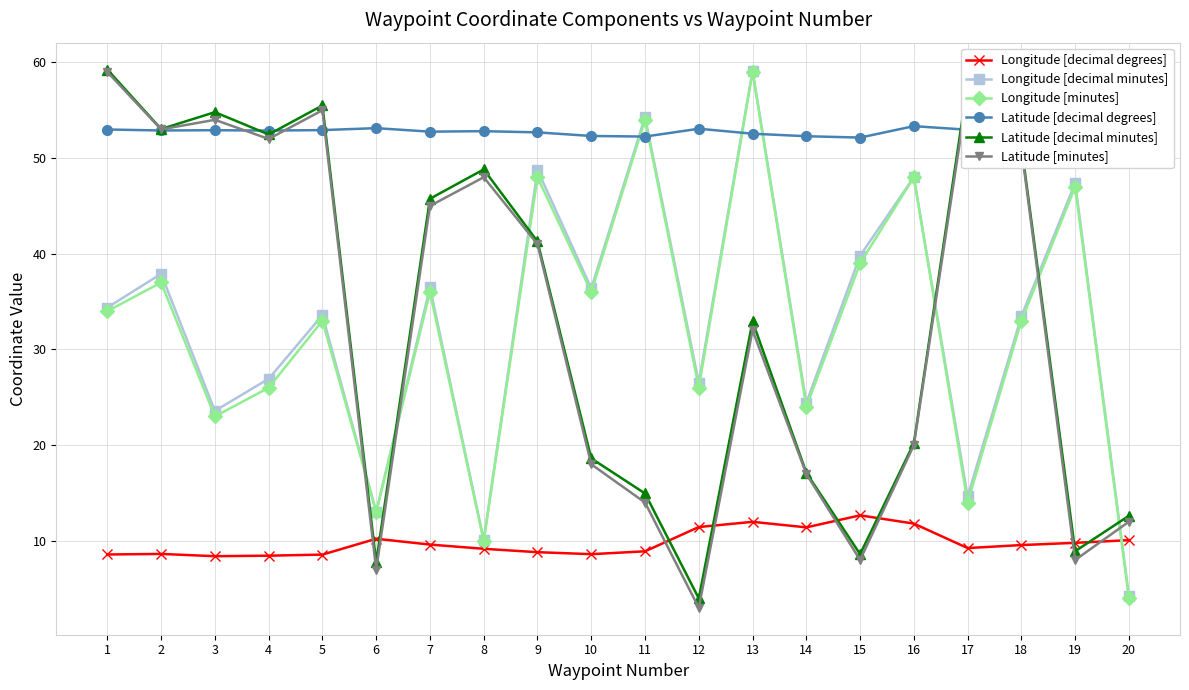

True or false: Longitude [decimal minutes] has more than 2 points higher than both neighbors.

True